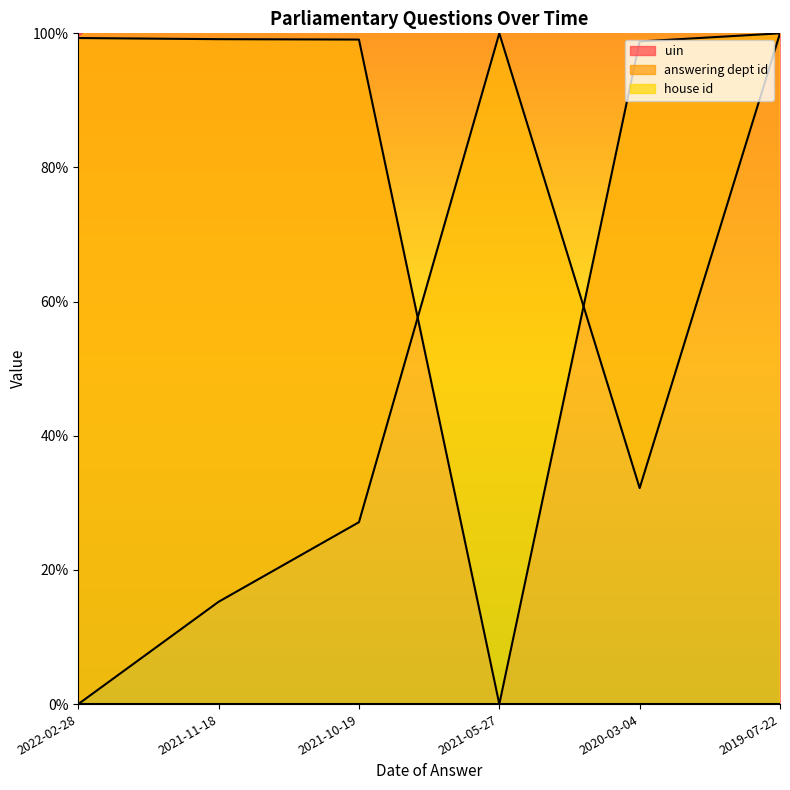

Reading left to right, list all the values displayed in this chart.

uin: 2022-02-28=99.3	2021-11-18=99.1	2021-10-19=99.1	2021-05-27=0.0	2020-03-04=98.8	2019-07-22=100.0
answering dept id: 2022-02-28=0.0	2021-11-18=15.3	2021-10-19=27.1	2021-05-27=100.0	2020-03-04=32.2	2019-07-22=100.0